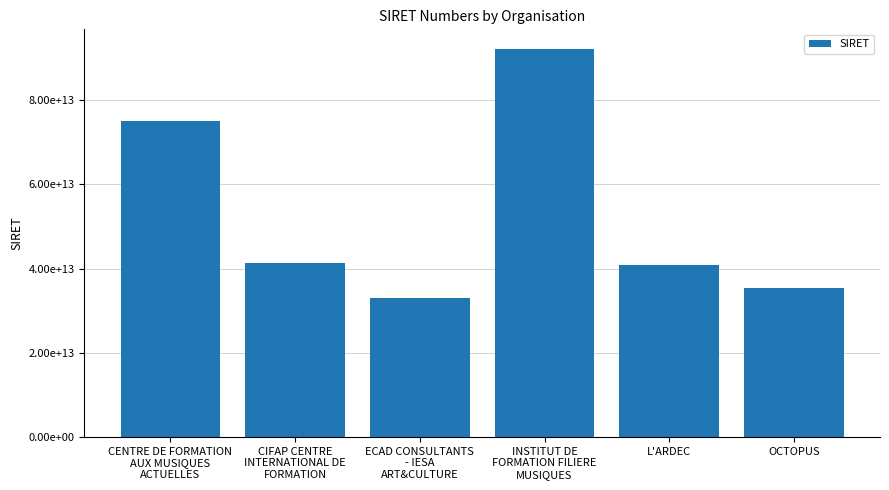

At which category does the chart reach its minimum across all series?

ECAD CONSULTANTS
- IESA
ART&CULTURE